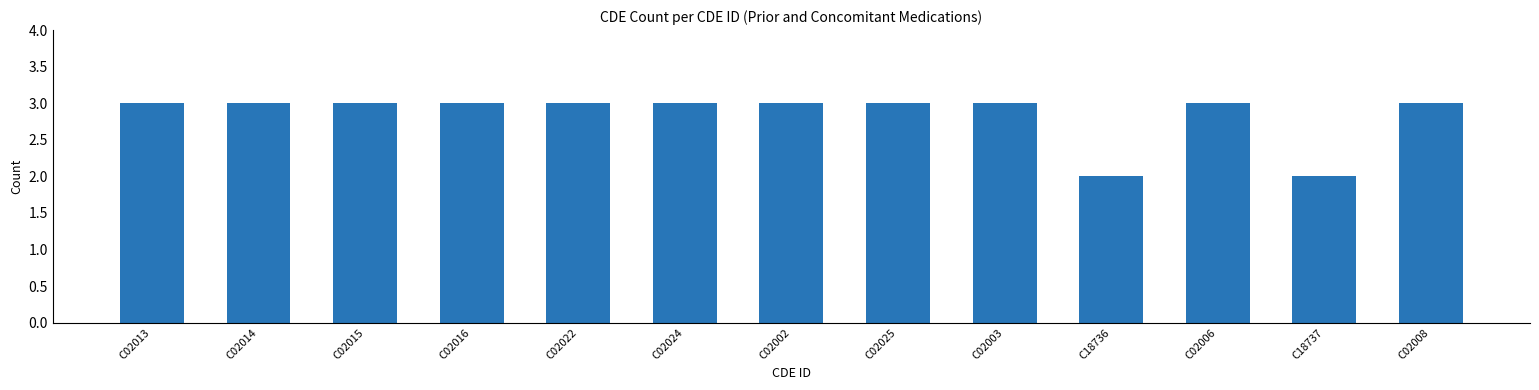

Reading right to left, extract all data points from this chart.

C02008=3	C18737=2	C02006=3	C18736=2	C02003=3	C02025=3	C02002=3	C02024=3	C02022=3	C02016=3	C02015=3	C02014=3	C02013=3